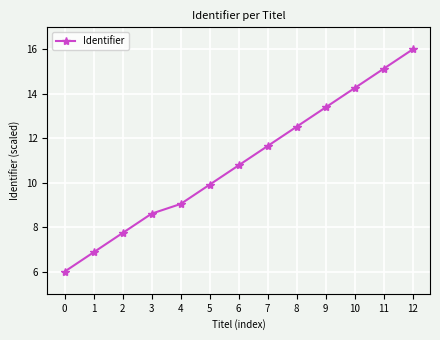

True or false: there are more than 2 points higher than both neighbors.

False